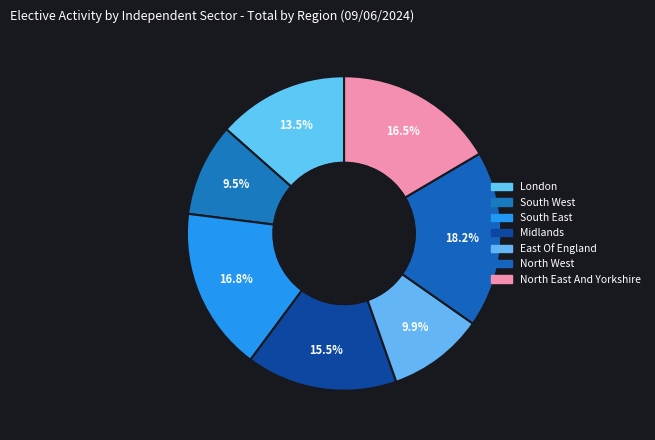

Does North East And Yorkshire represent more than half of the total?

No